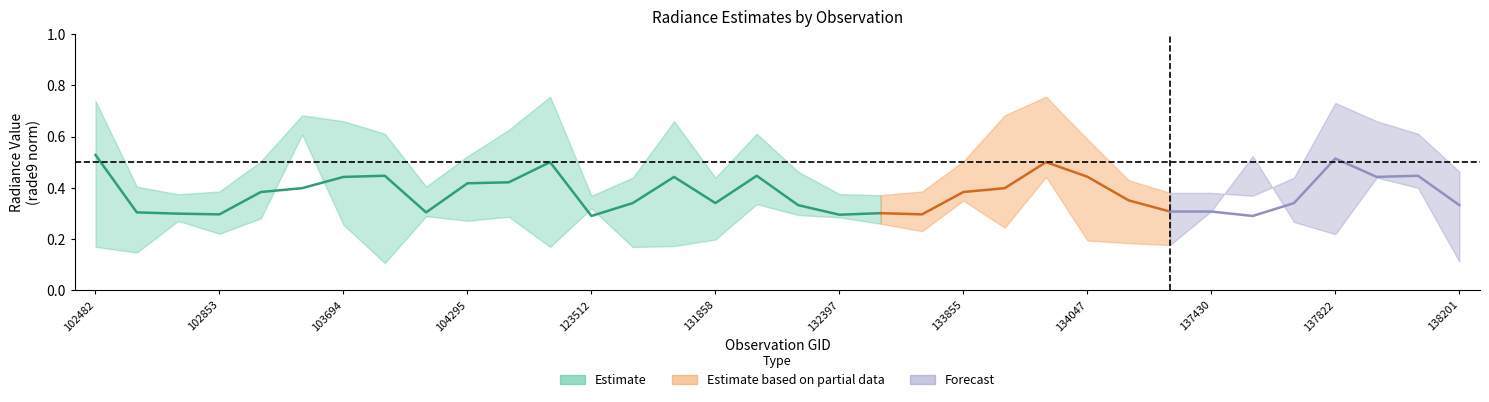

Count the rade9_bin_3q values in the range 0 to 1.

34